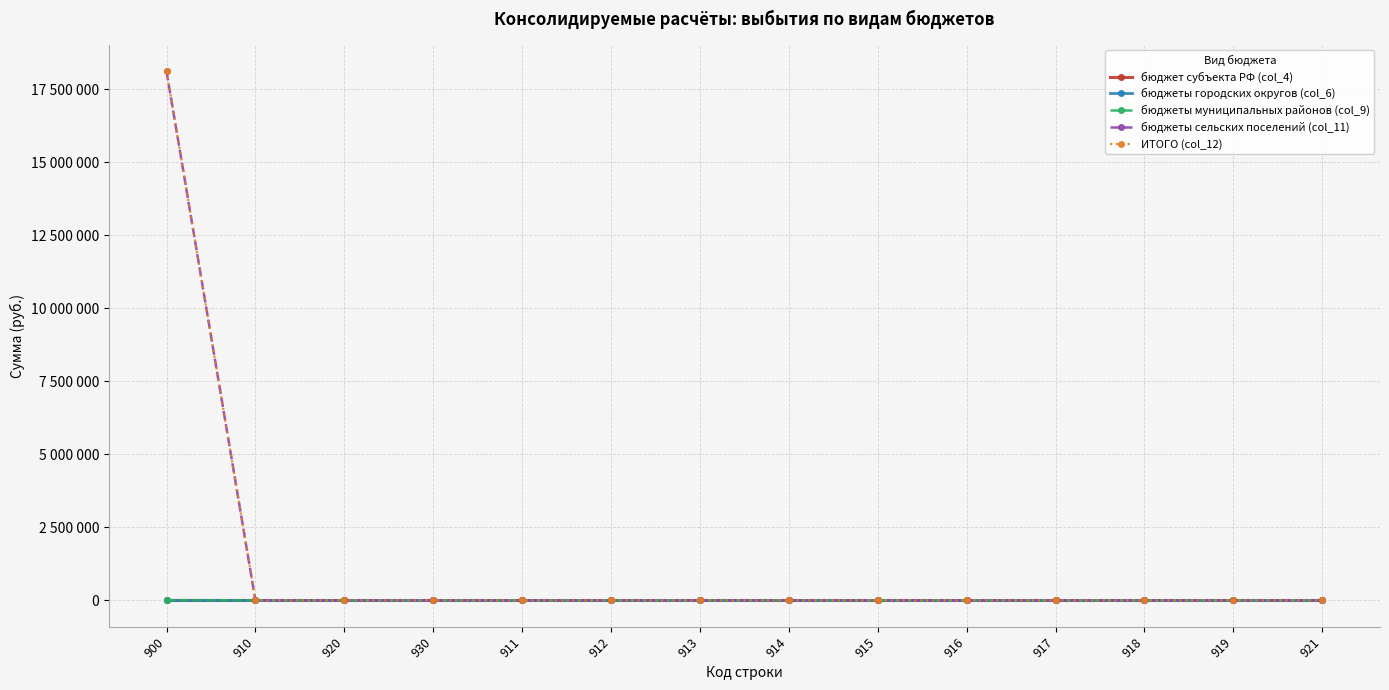

Reading left to right, list all the values displayed in this chart.

бюджет субъекта РФ (col_4): 0.0	0.0	0.0	0.0	0.0	0.0	0.0	0.0	0.0	0.0	0.0	0.0	0.0	0.0
бюджеты городских округов (col_6): 0.0	0.0	0.0	0.0	0.0	0.0	0.0	0.0	0.0	0.0	0.0	0.0	0.0	0.0
бюджеты муниципальных районов (col_9): 6577.1	0.0	0.0	0.0	0.0	0.0	0.0	0.0	0.0	0.0	0.0	0.0	0.0	0.0
бюджеты сельских поселений (col_11): 18111506.0	0.0	0.0	0.0	0.0	0.0	0.0	0.0	0.0	0.0	0.0	0.0	0.0	0.0
ИТОГО (col_12): 18118083.1	0.0	0.0	0.0	0.0	0.0	0.0	0.0	0.0	0.0	0.0	0.0	0.0	0.0